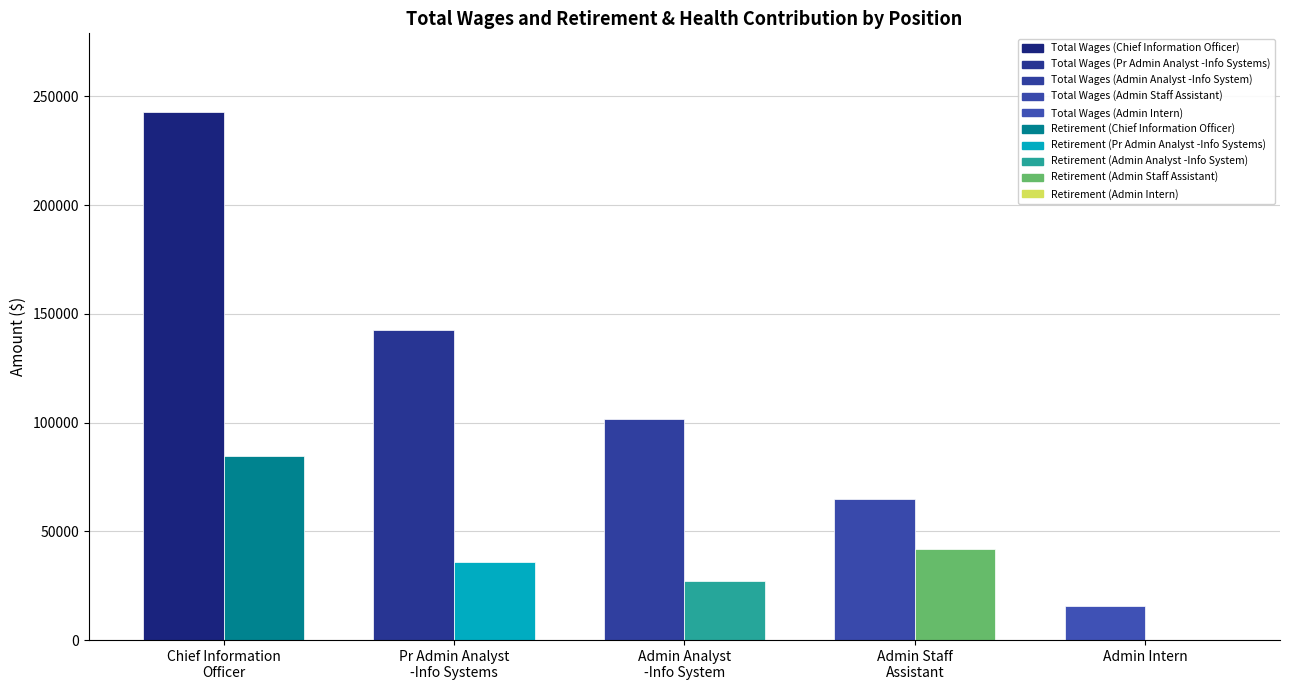

Rank the categories by Total Wages value from lowest to highest.

Admin Intern, Admin Staff Assistant, Admin Analyst-Information System, Pr Admin Analyst-Info Systems, Chief Information Officer